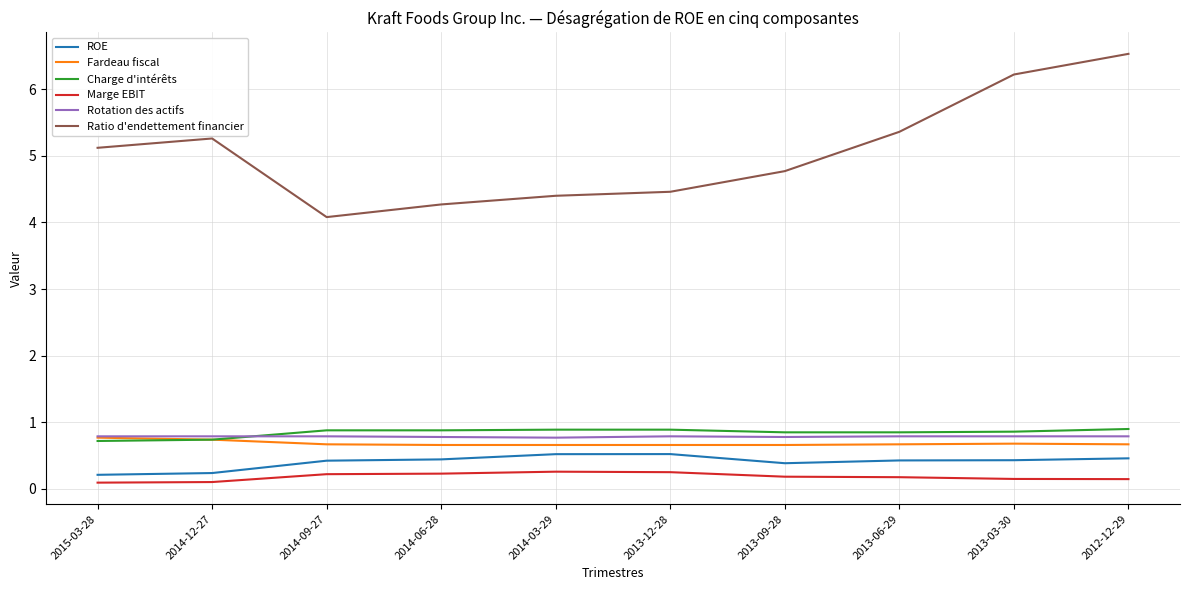

Does the chart display data point markers on the line(s)?

No